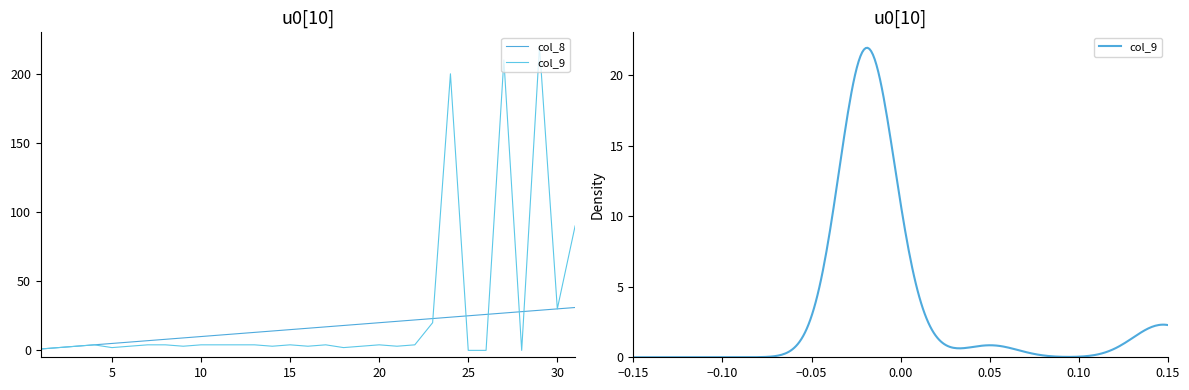

Where is the first local minimum for col_9?

5